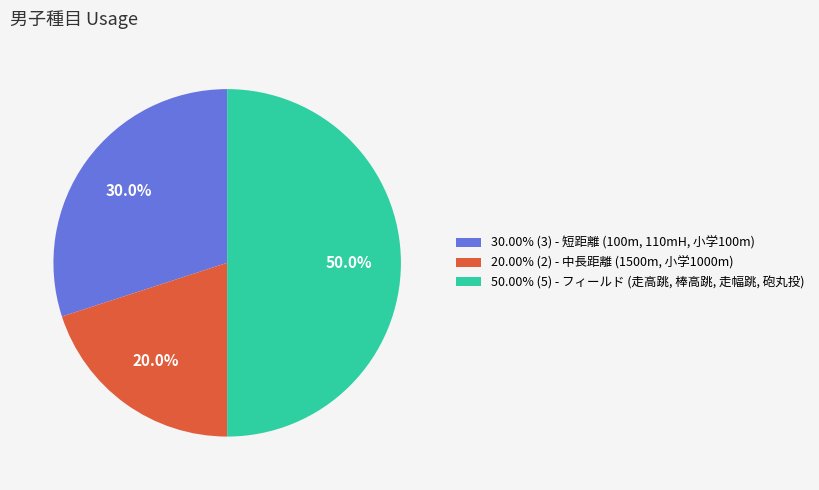

Does 20.00% (2) - 中長距離 (1500m, 小学1000m) account for over 50% of the chart?

No